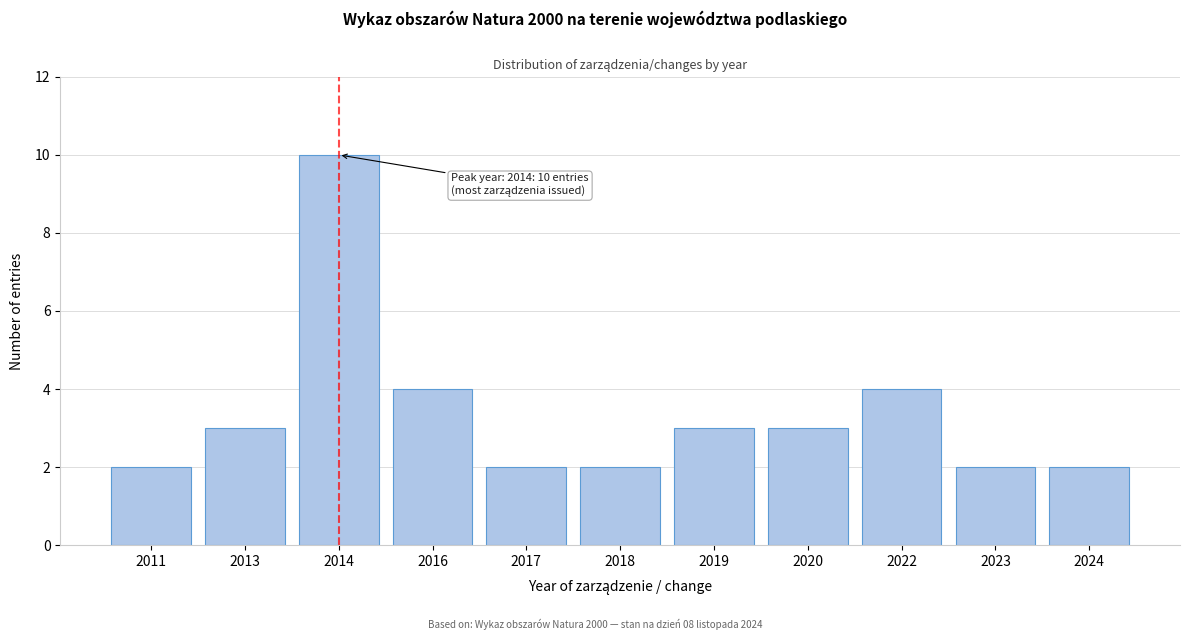

Reading left to right, transcribe all the data shown in this chart.

2011=2	2013=3	2014=10	2016=4	2017=2	2018=2	2019=3	2020=3	2022=4	2023=2	2024=2